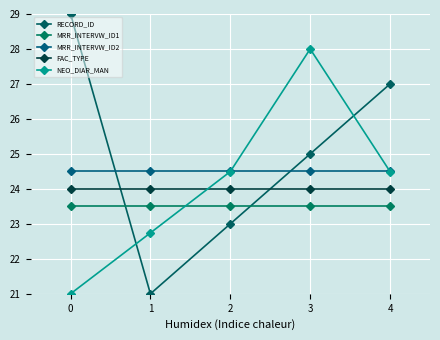

What is the difference between the highest and lowest values at 3?

4.5